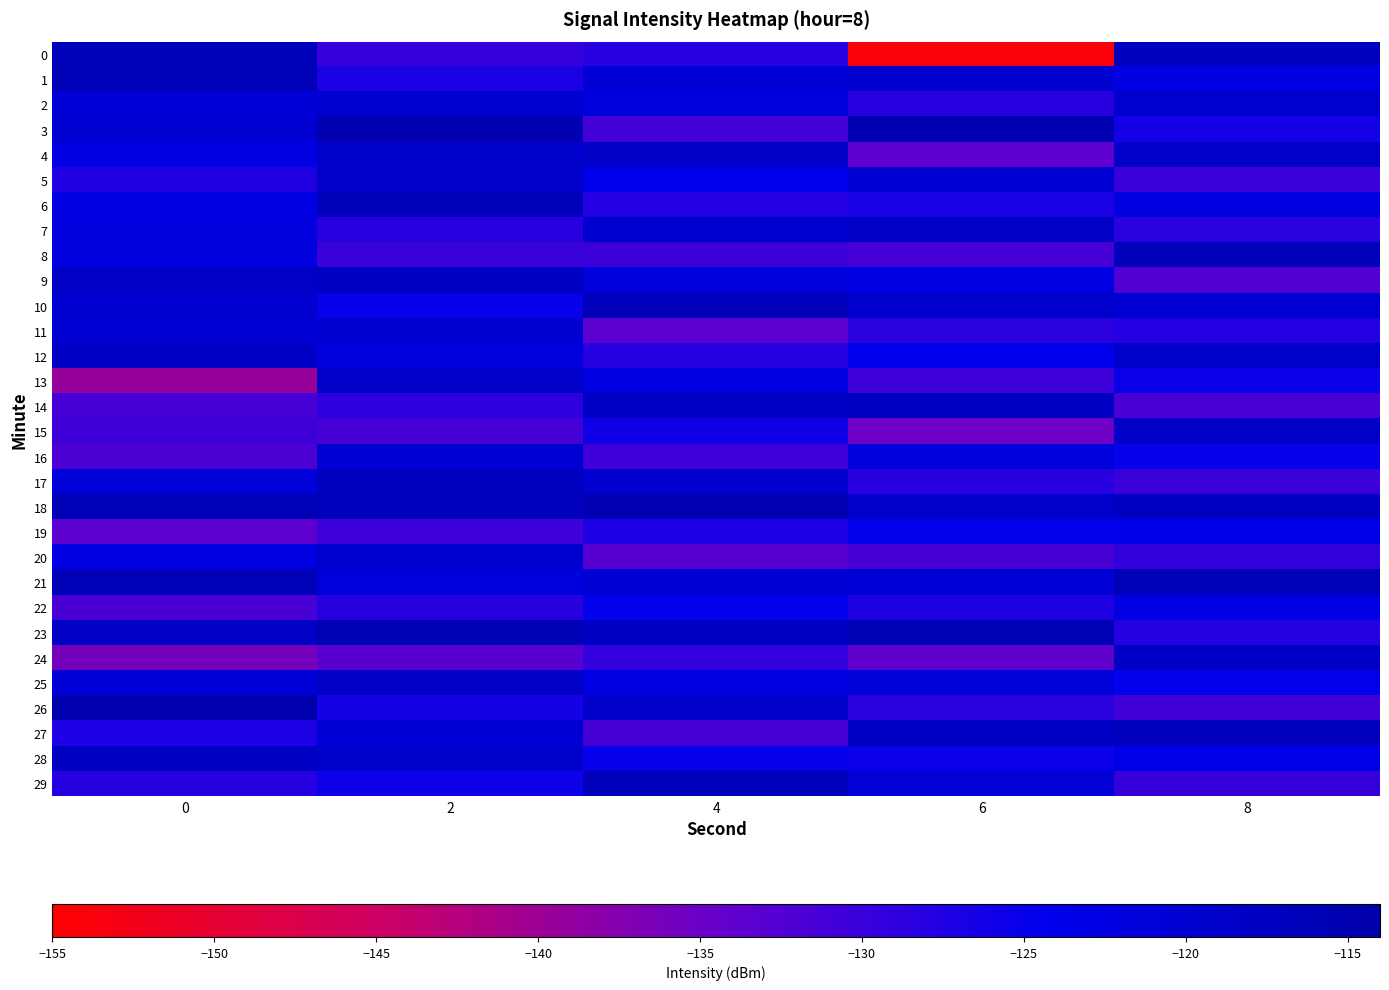

What is the smallest value displayed?

-153.9